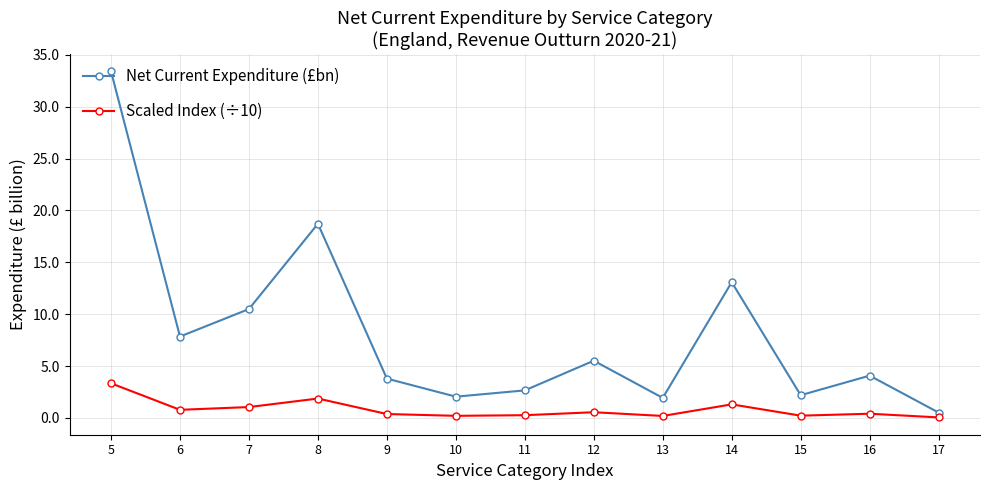

List the series in order of their overall mean, highest first.

Net Current Expenditure (£bn), Scaled Index (÷10)